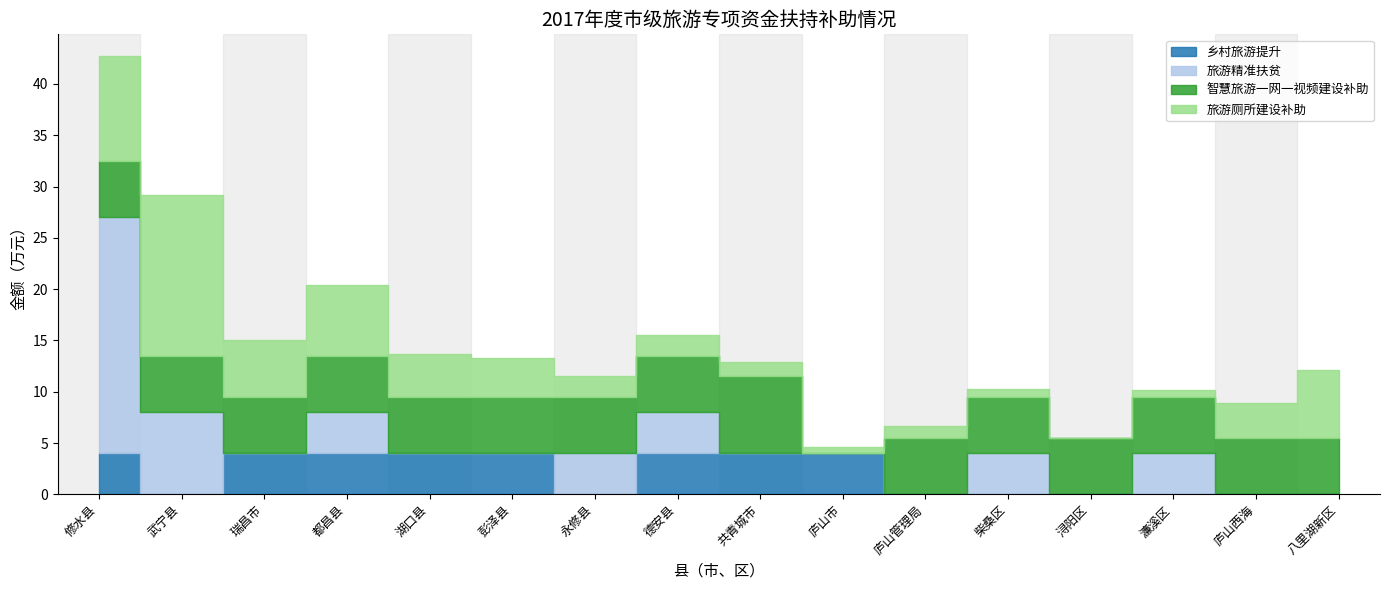

At which category is the sum across all series the highest?

修水县